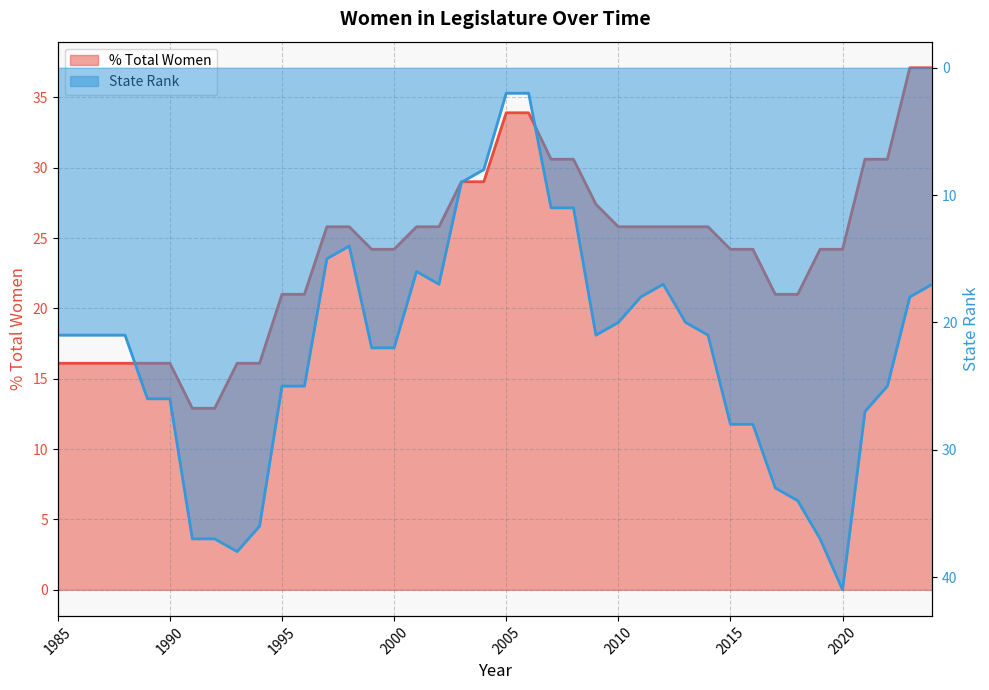

At which category is the sum across all series the highest?

2020